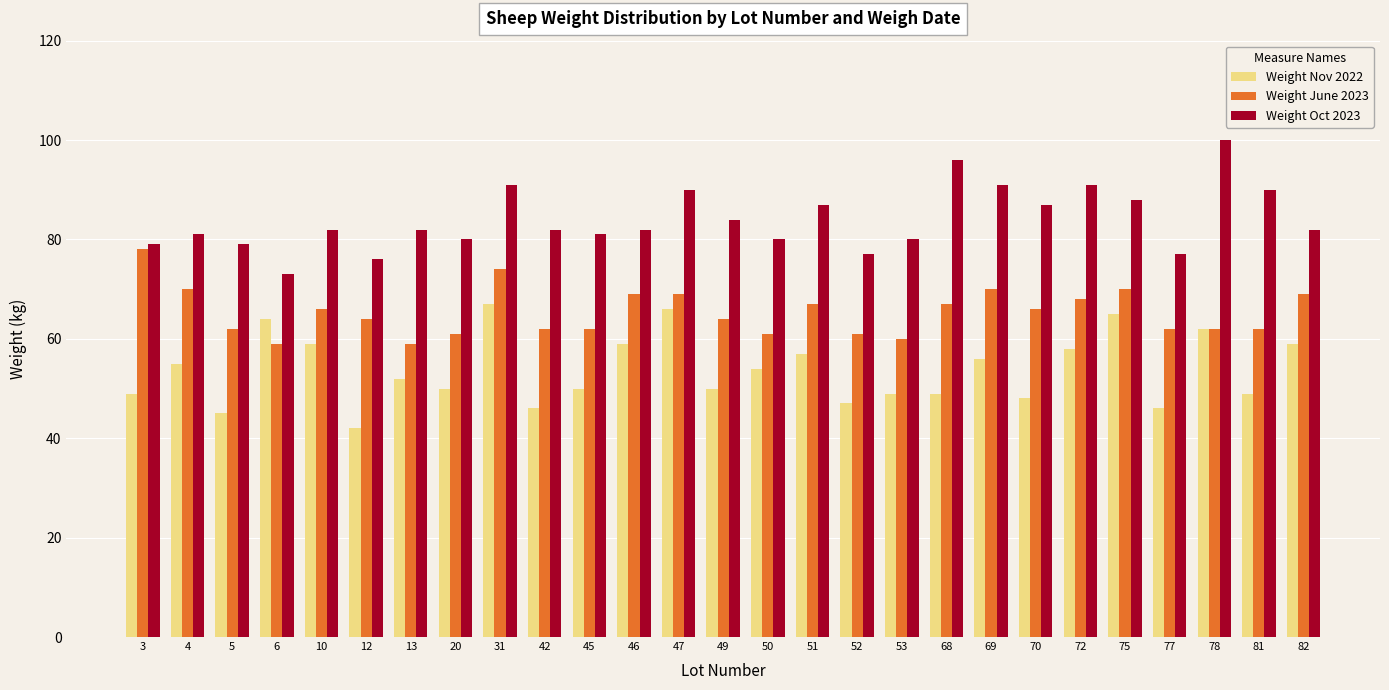

What is the sum of the Weight Nov 2022 values at 70 and 51?

105